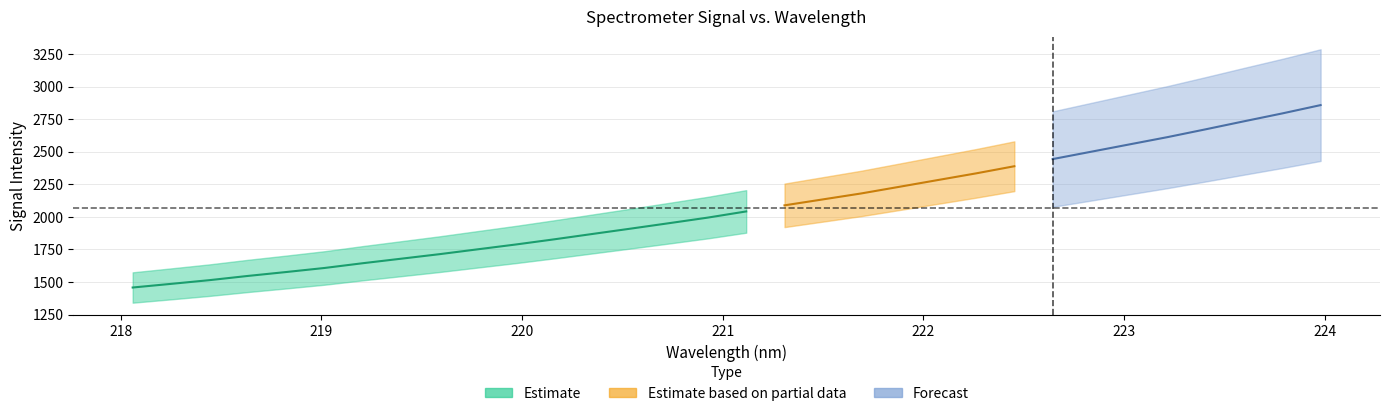

What is the difference between the maximum and second lowest values in the x series?

5.7